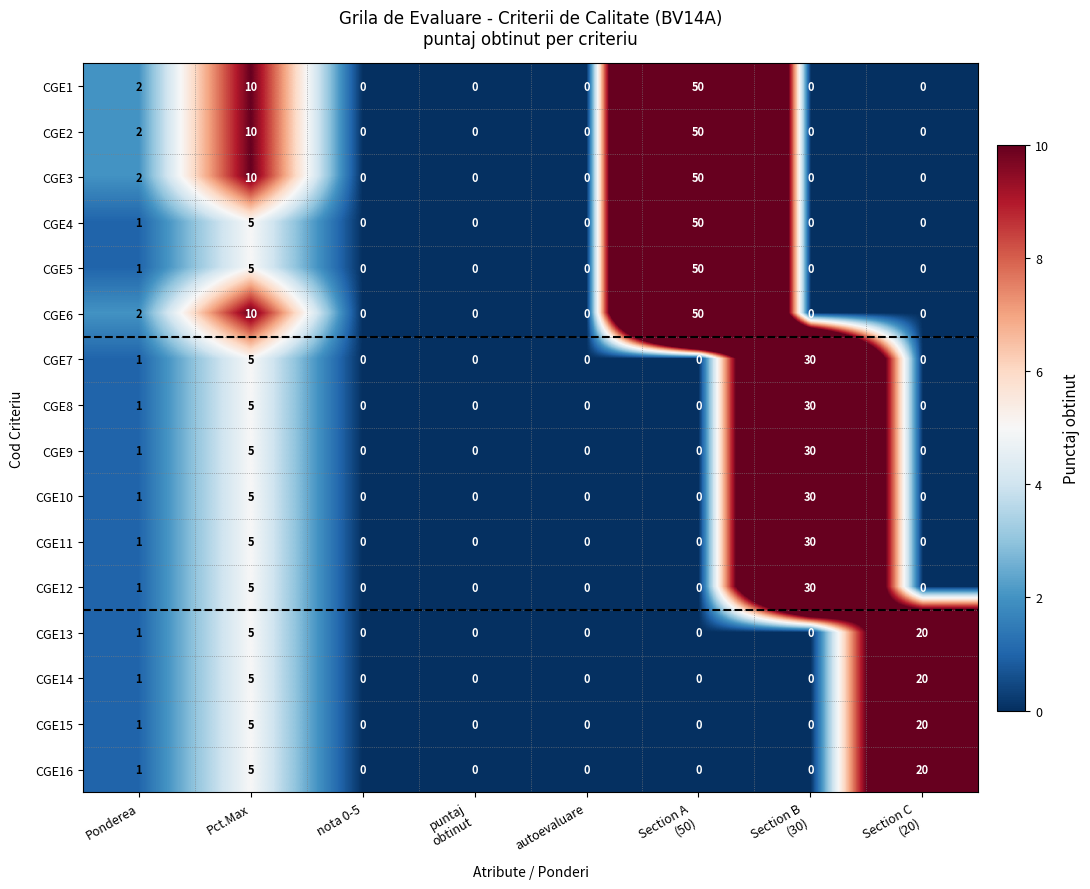

At which category does the chart reach its peak across all series?

Section A
(50)